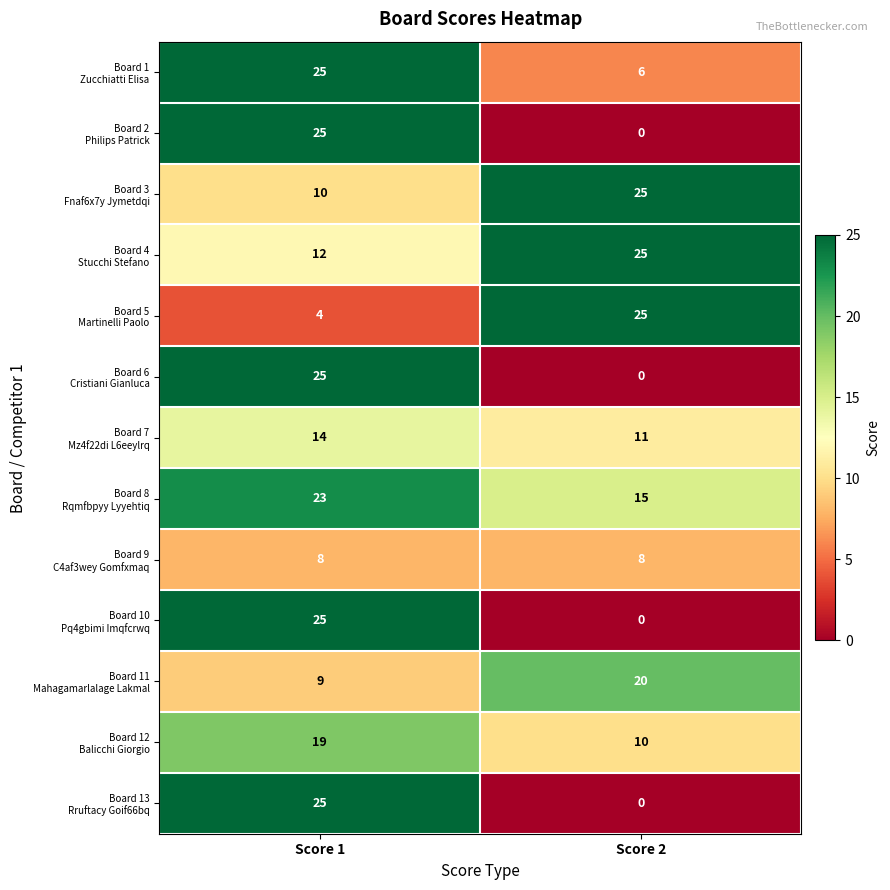

Which category has the lowest value across all series?

Score 2